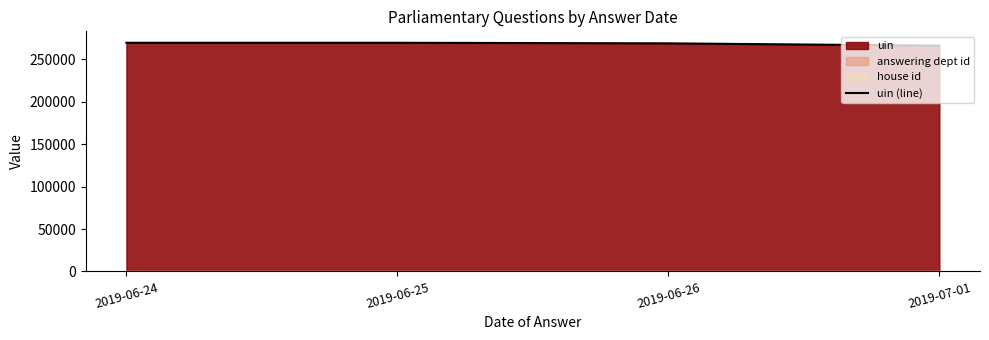

Which label corresponds to the largest value in the chart?

2019-06-25